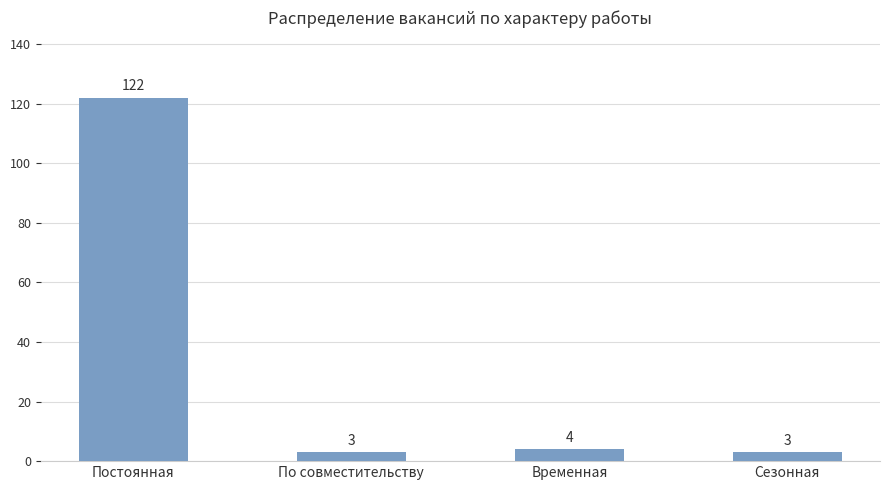

Reading left to right, list all the values displayed in this chart.

122	3	4	3